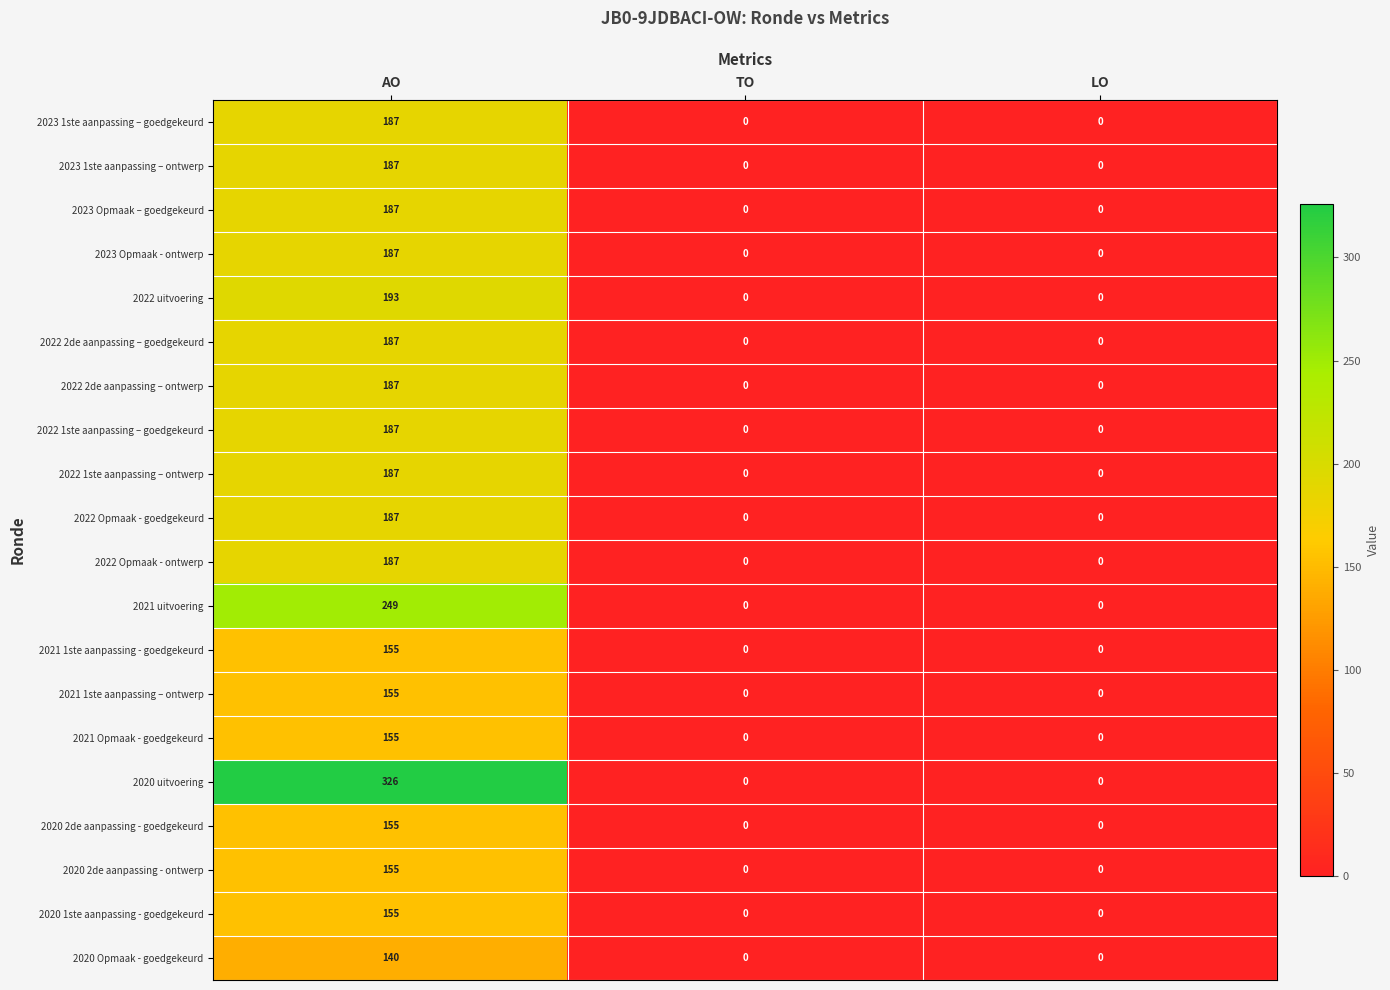

How many 2020 Opmaak - goedgekeurd values are between 0 and 140?

3